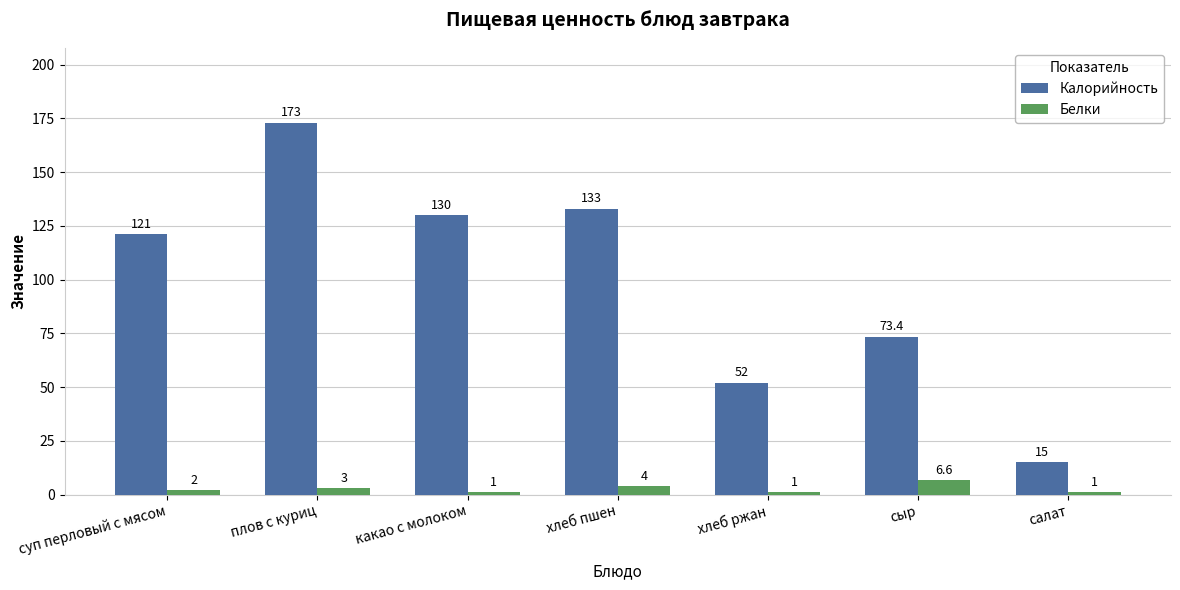

How many data points in Калорийность are less than 121?

3